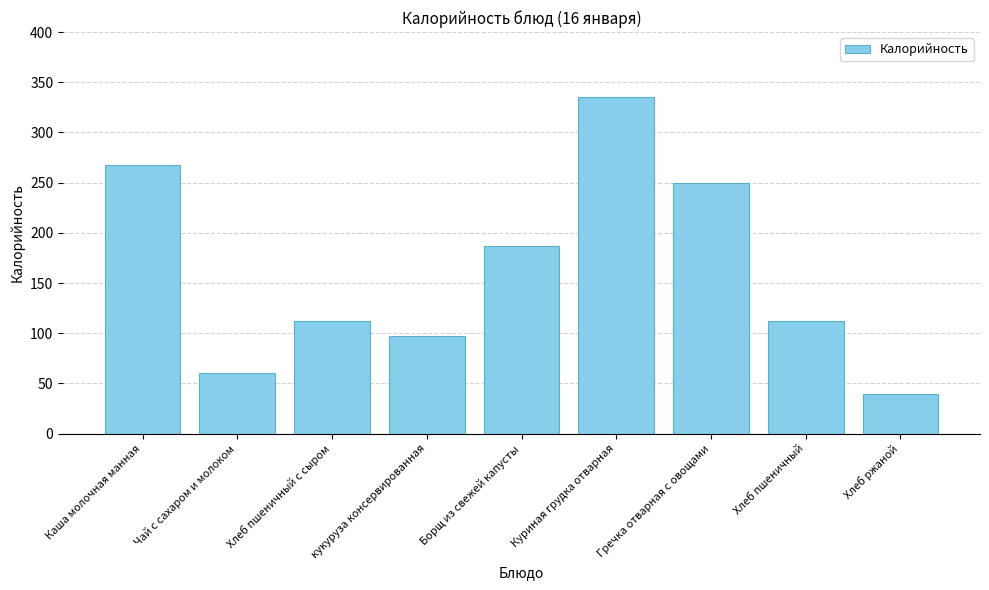

Which has a higher value, Каша молочная манная or Куриная грудка отварная?

Куриная грудка отварная